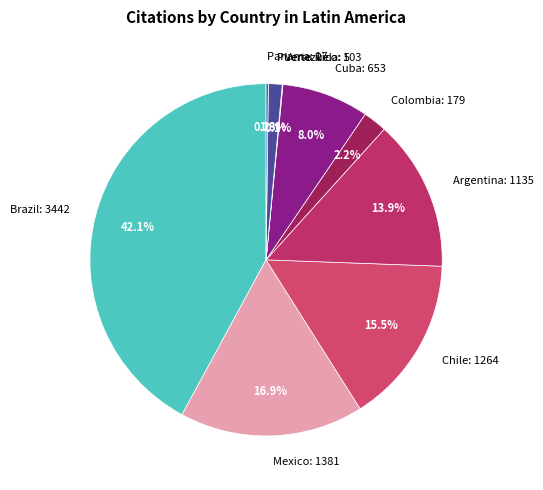

Between Colombia: 179 and Cuba: 653, which is larger?

Cuba: 653